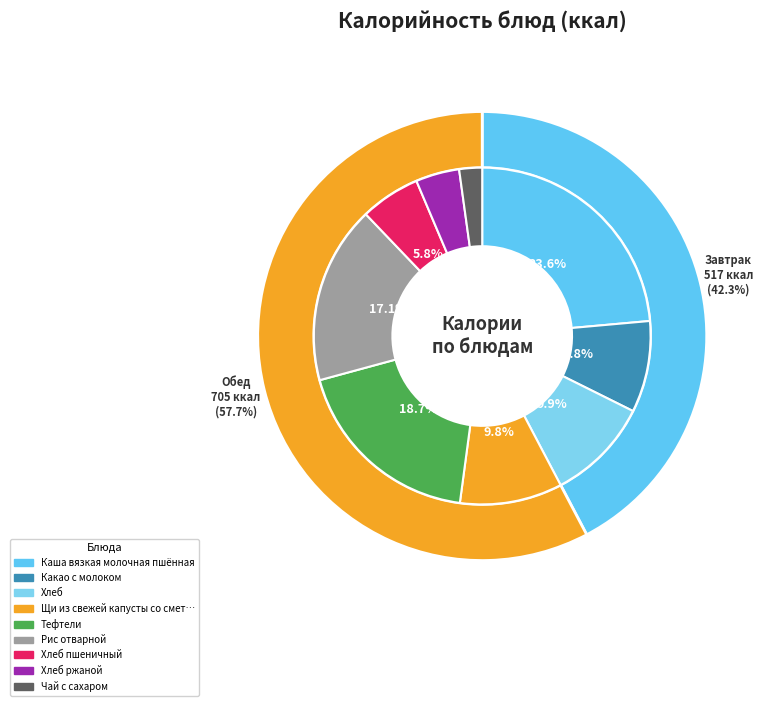

To the nearest percent, what percentage of the pie is Хлеб?

10%